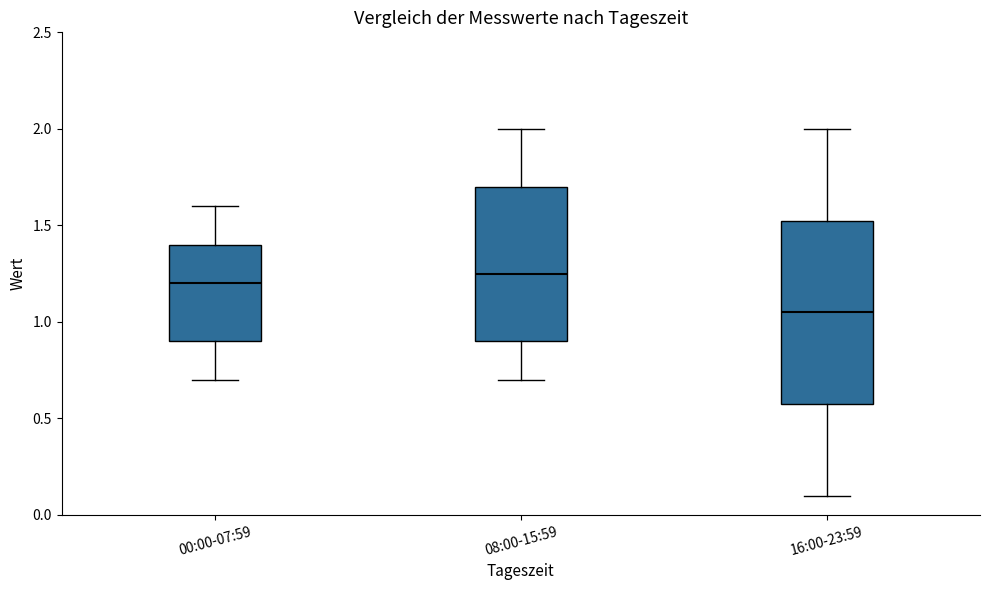

Where does the median line of the box for 08:00-15:59 sit on the y-axis? The values are not printed on the chart, so give them approximately, as read against the axis.

1.25